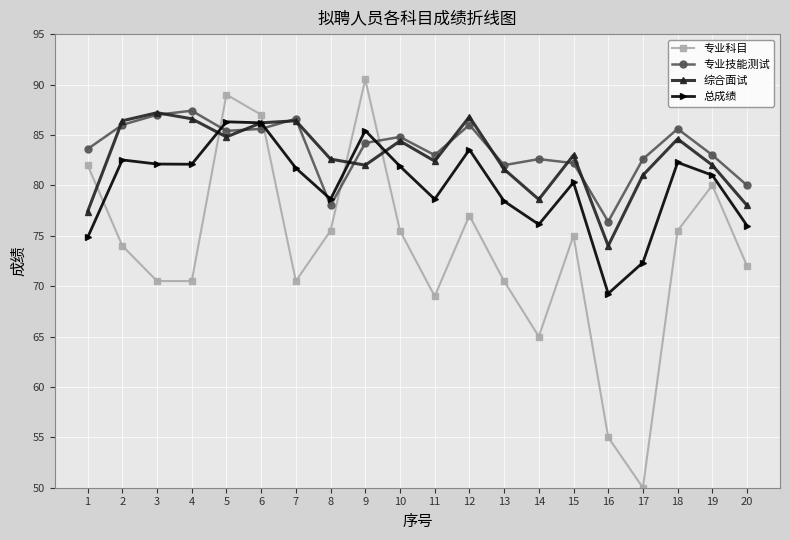

In 专业技能测试, how many points are lower than both neighbors (excluding endpoints)?

5